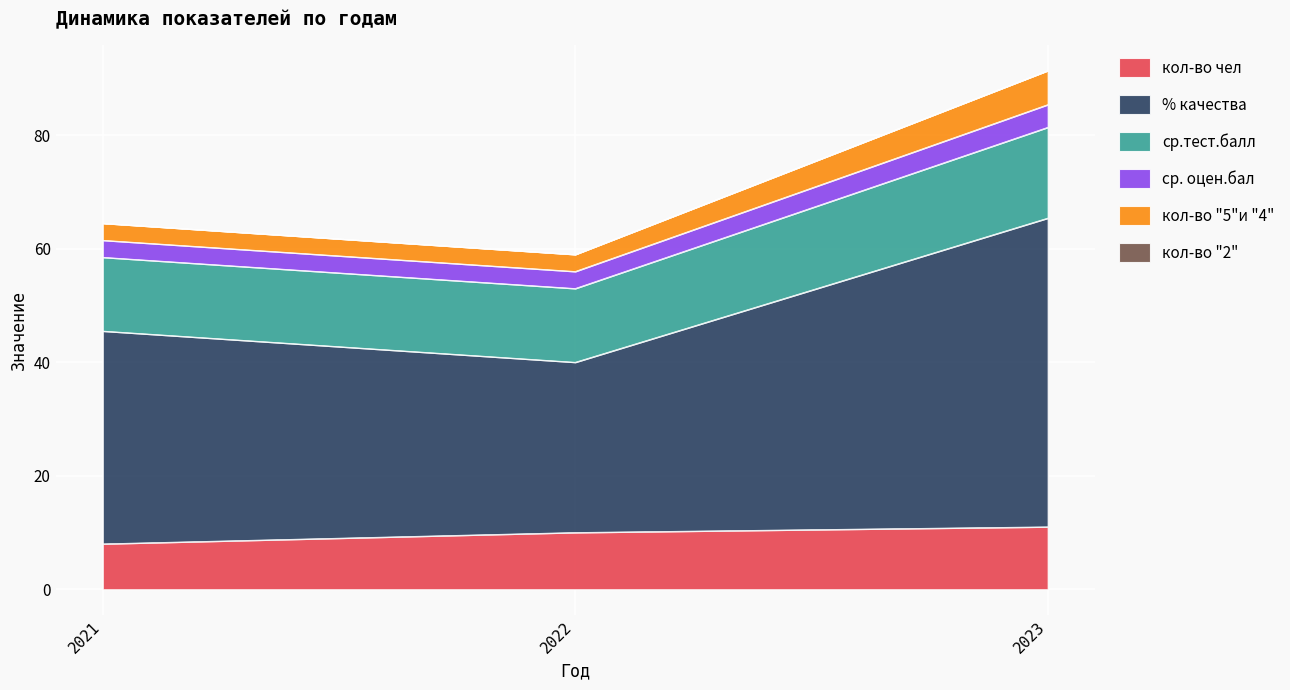

At which category is the sum across all series the highest?

2023